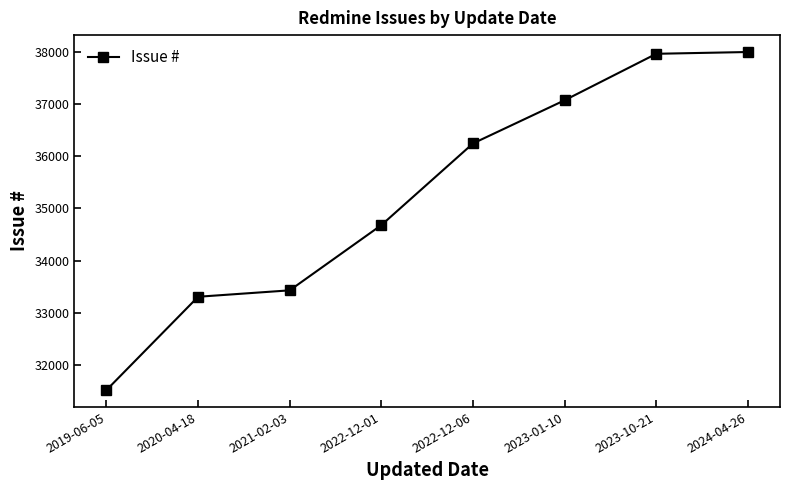

Reading left to right, list all the values displayed in this chart.

2019-06-05=31521	2020-04-18=33308	2021-02-03=33431	2022-12-01=34681	2022-12-06=36245	2023-01-10=37072	2023-10-21=37962	2024-04-26=37996